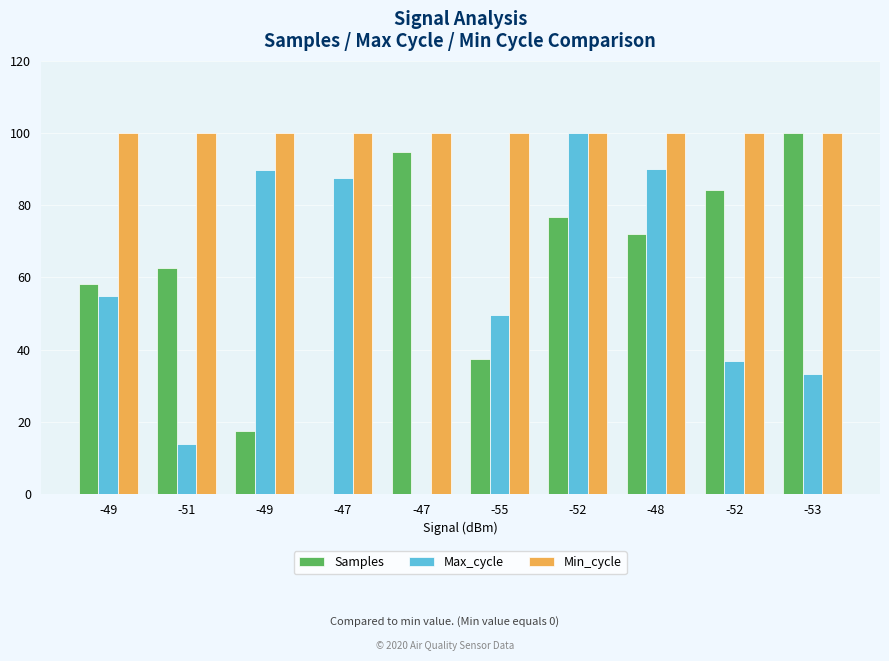

What is the label of the 5th bar from the right?

-55